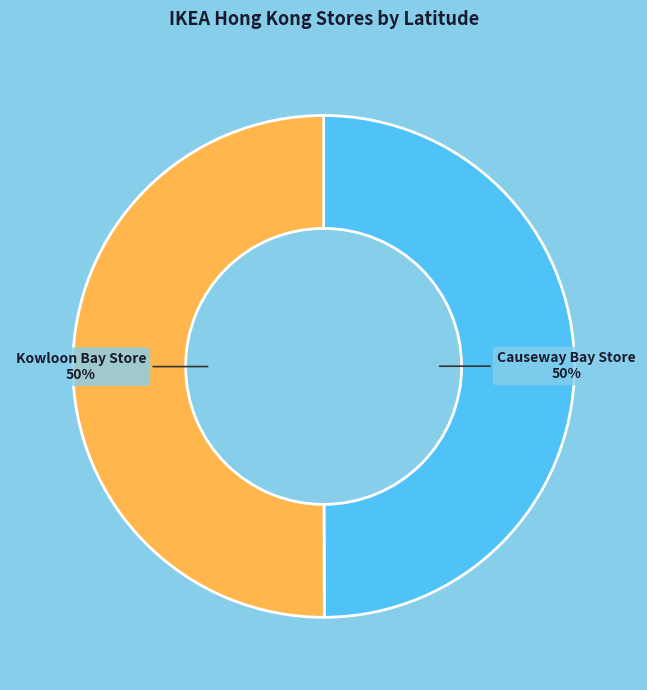

What is the ratio of the value at Kowloon Bay Store to the value at Causeway Bay Store?

1.0